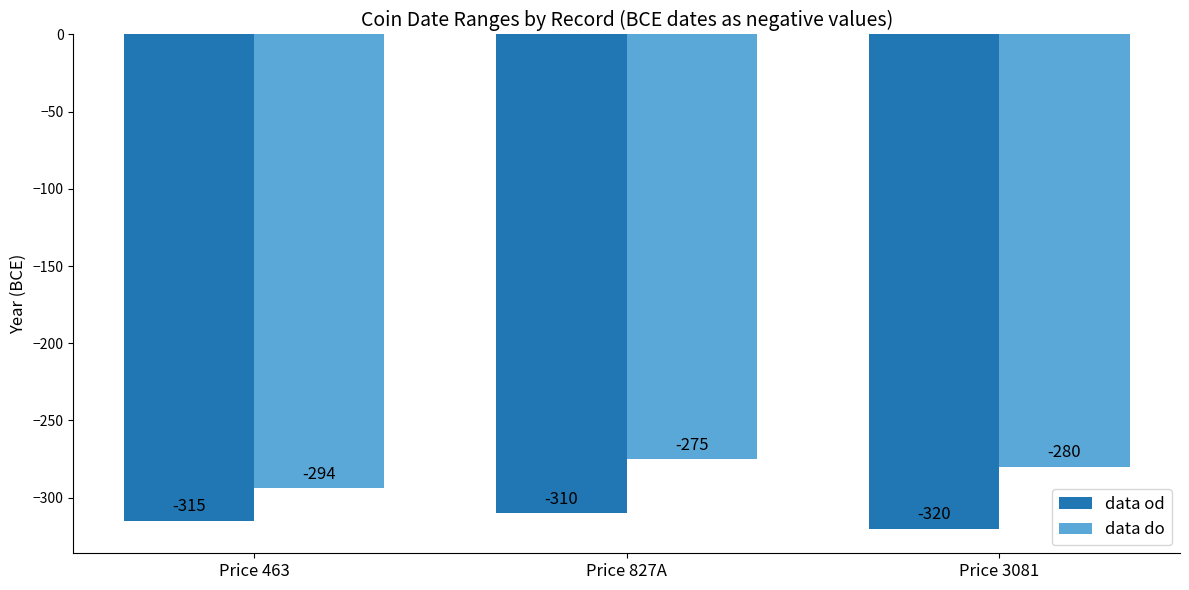

Read the data od value at Price 3081, to the nearest 10.

-320